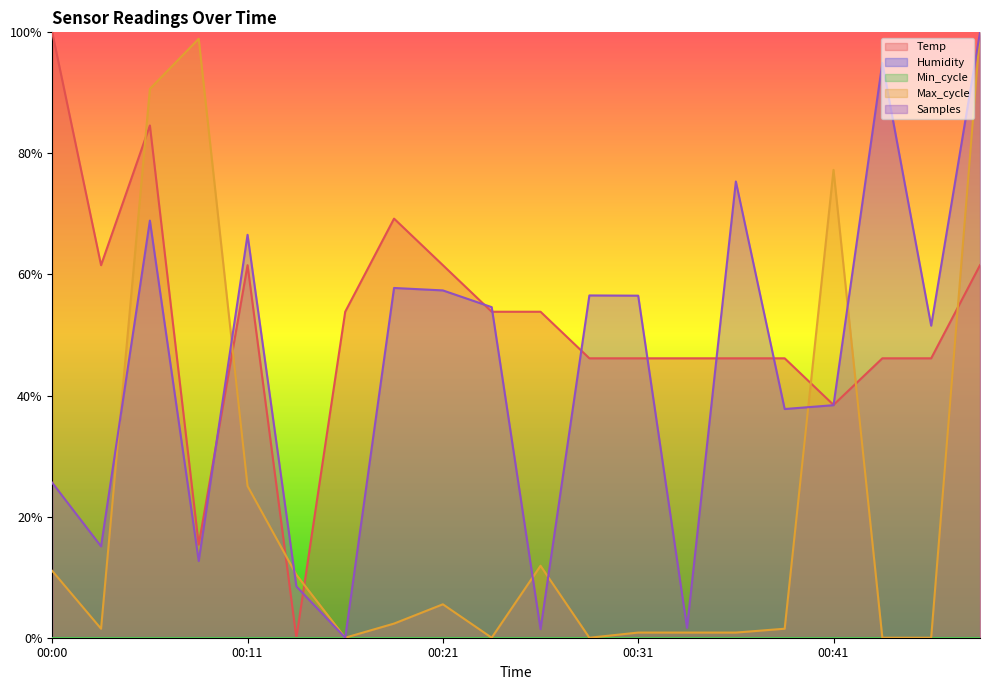

Which series has the largest total across all categories?

Temp